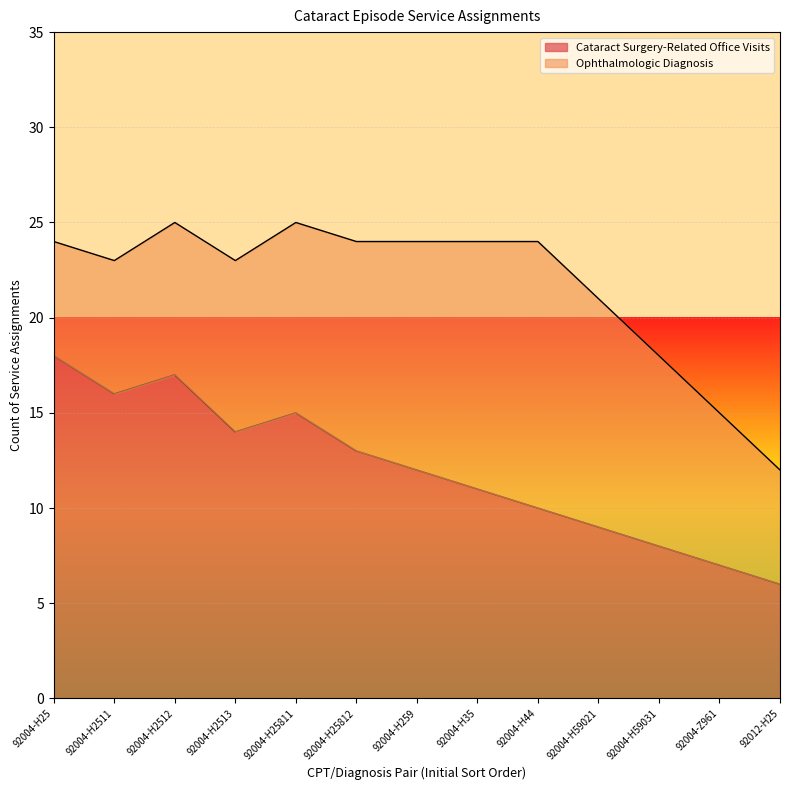

Is it true that the value at 92004-H2513 is 7?

False